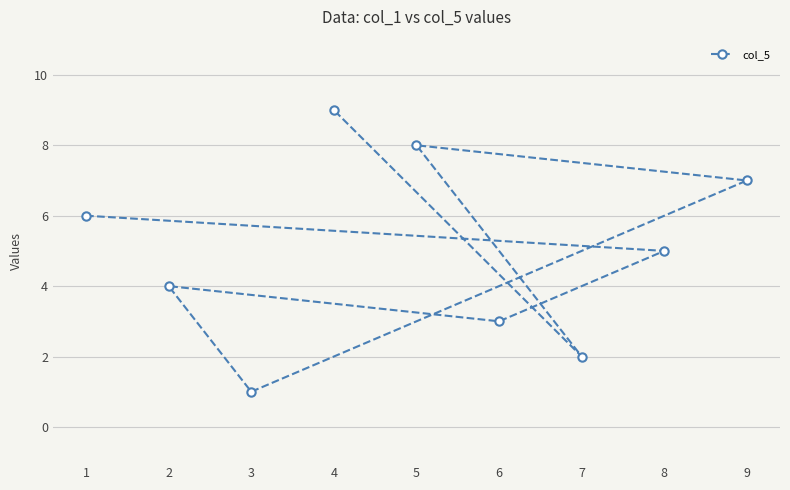

Reading left to right, transcribe all the data shown in this chart.

1=6	2=4	3=1	4=9	5=8	6=3	7=2	8=5	9=7